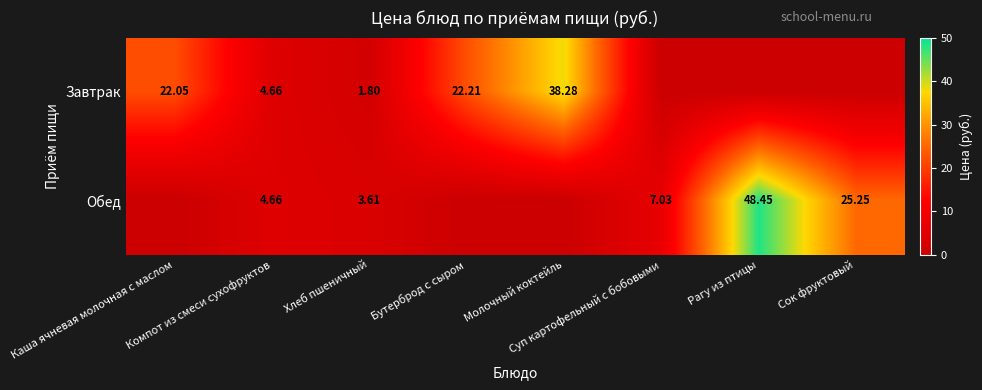

List the labels in order of Завтрак value, largest first.

Молочный коктейль, Бутерброд с сыром, Каша ячневая молочная с маслом, Компот из смеси сухофруктов, Хлеб пшеничный, Суп картофельный с бобовыми, Рагу из птицы, Сок фруктовый